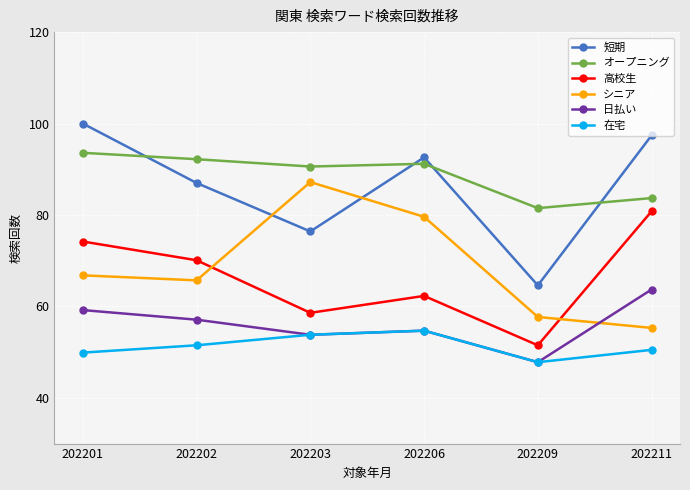

Count the number of categories in the chart.

6